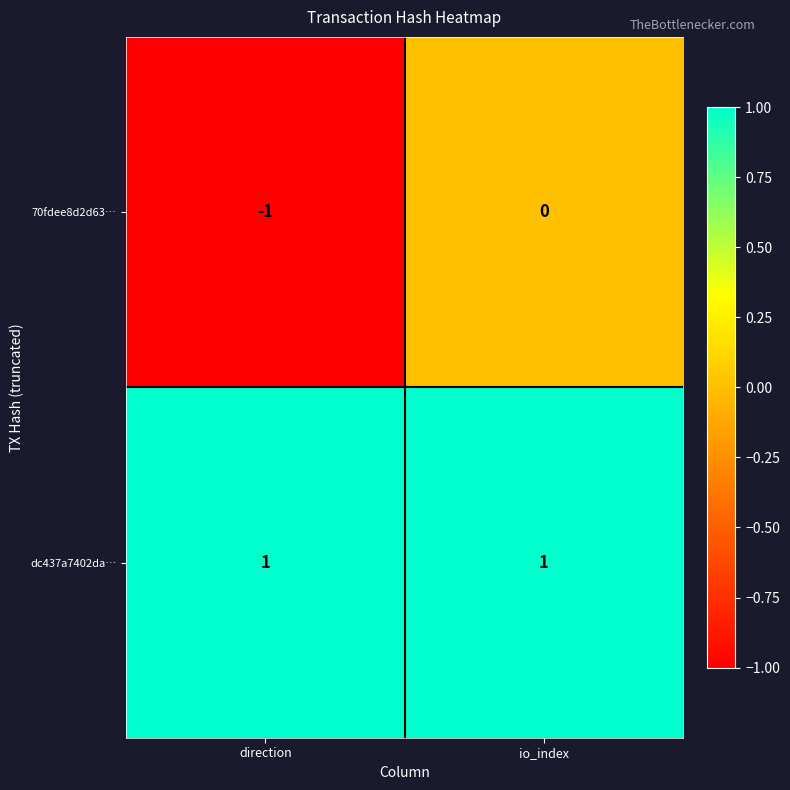

At which category does the chart reach its minimum across all series?

direction